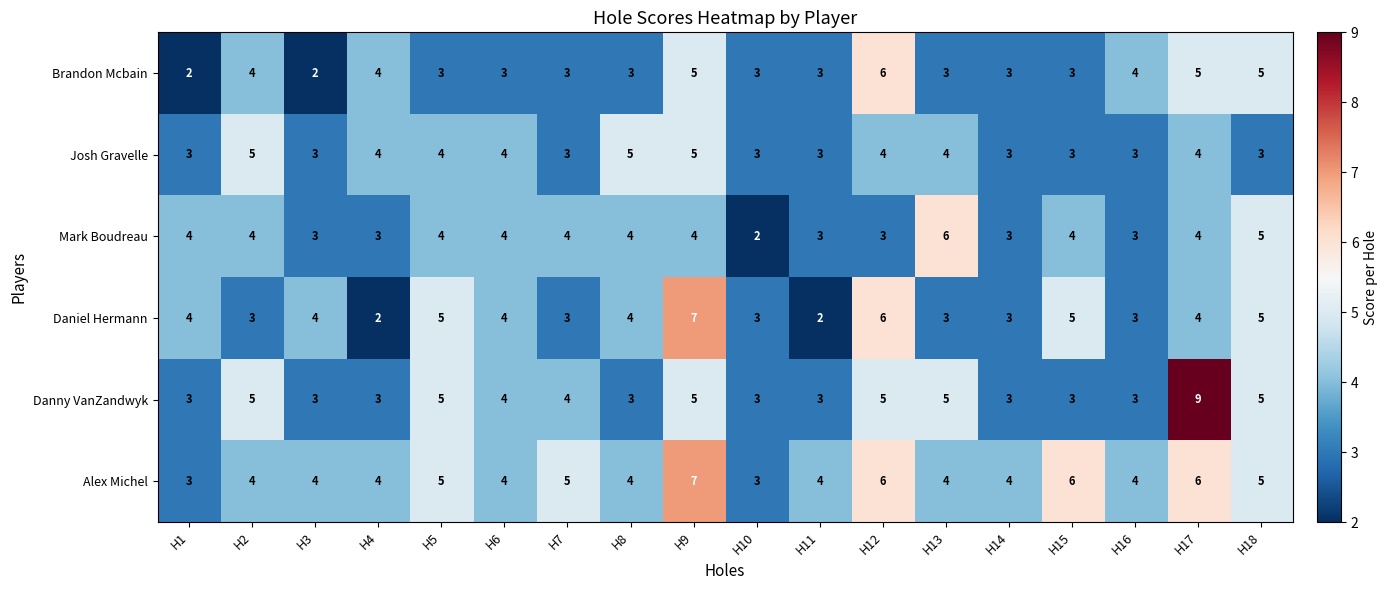

Which series changed the most between H6 and H18?

Brandon Mcbain